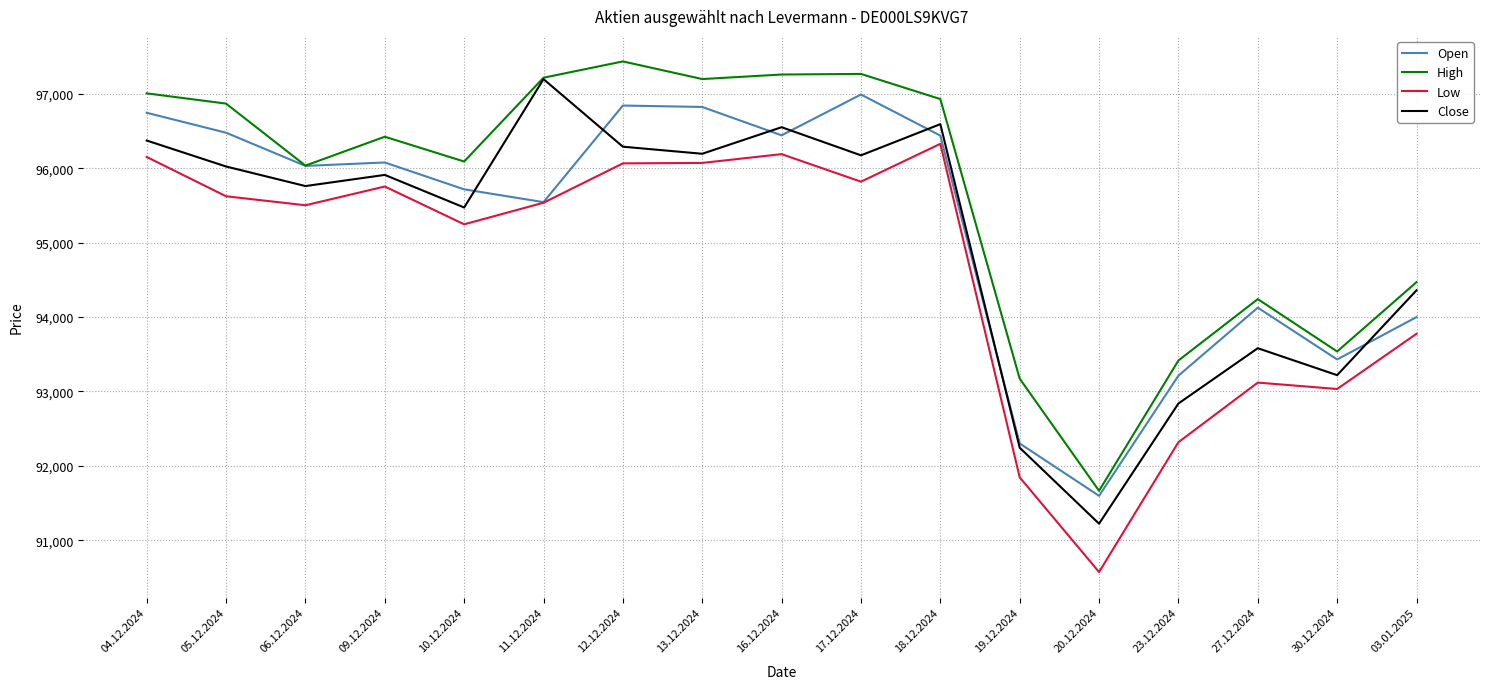

Which series has the largest total across all categories?

High